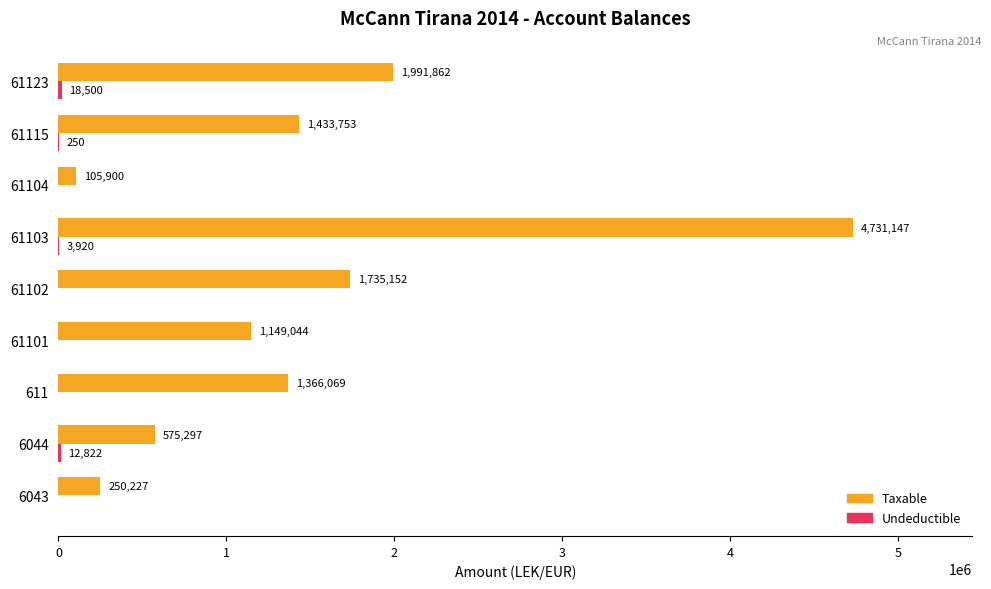

At which category is the sum across all series the highest?

61103